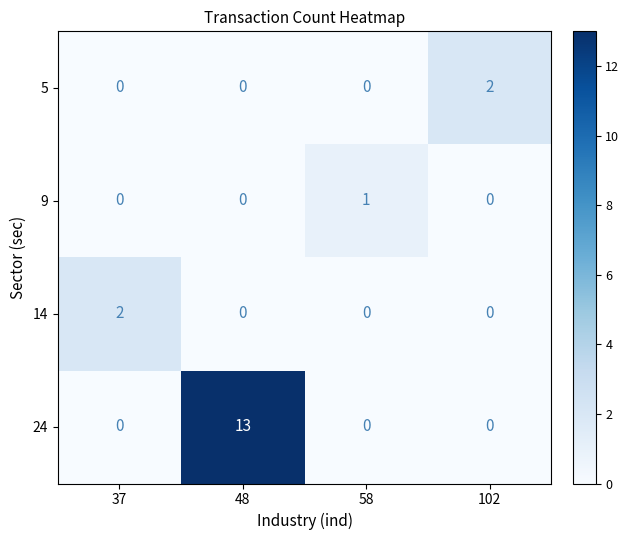

Which category has the highest value in the 24 series?

48